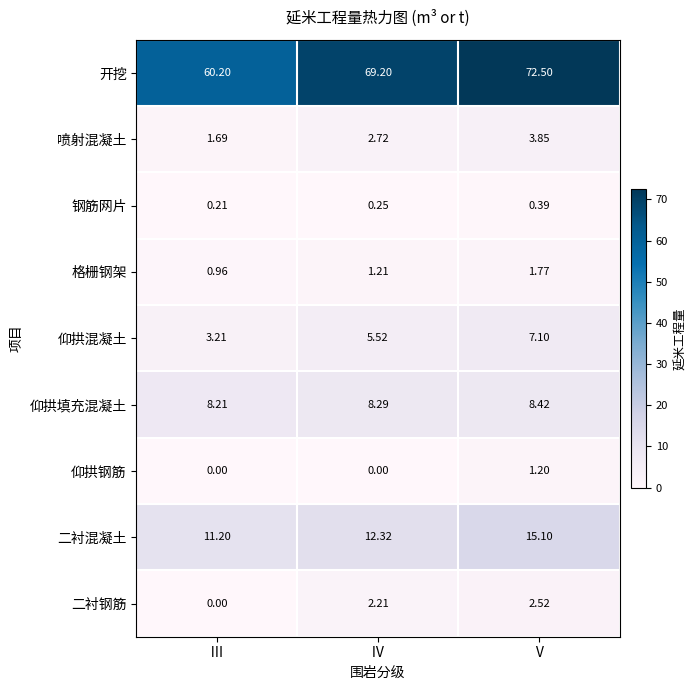

Which category has the lowest value in the 格栅钢架 series?

Ⅲ